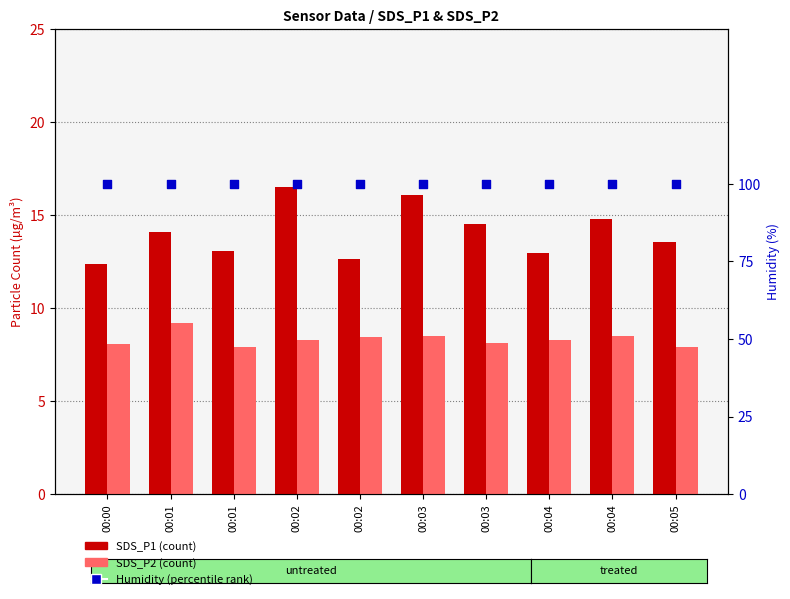

Is the value of Humidity (%) at 00:03 greater than the value of SDS_P2 at 00:03?

Yes